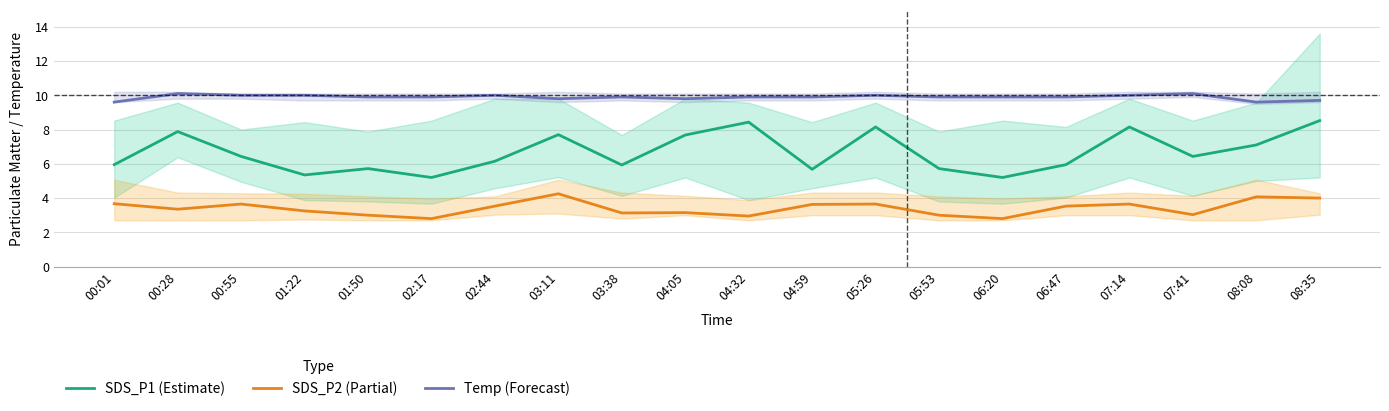

Is it true that SDS_P1 (Estimate) equals 7.9 at 01:22?

False